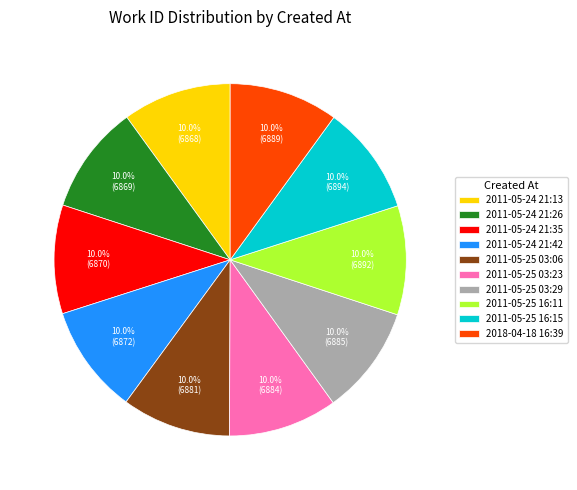

To the nearest percent, what portion does 2011-05-25 16:15 represent?

10%